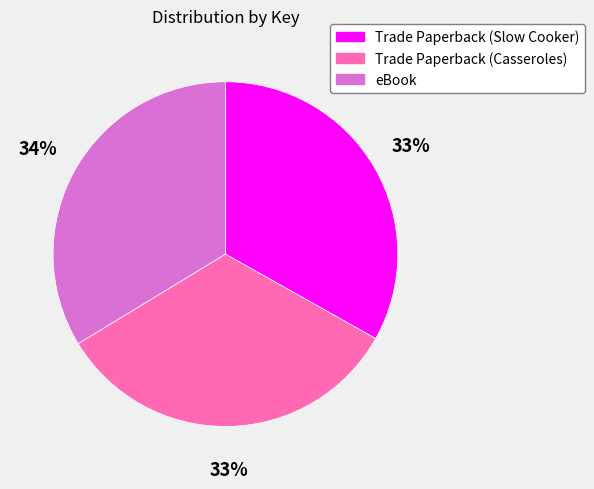

Is there any slice that represents more than half of the pie?

No